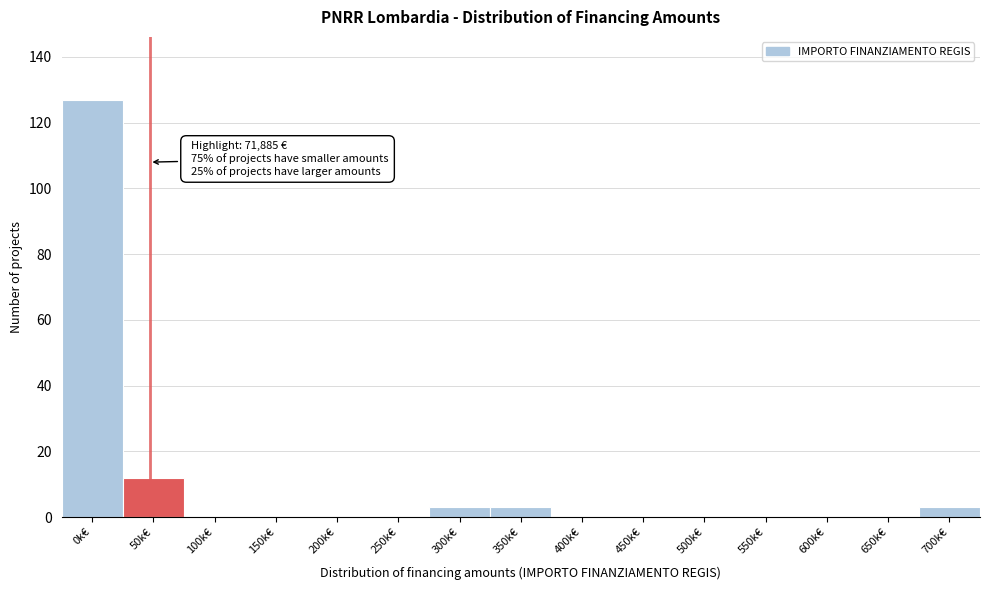

Reading right to left, transcribe all the data shown in this chart.

700k€=3	650k€=0	600k€=0	550k€=0	500k€=0	450k€=0	400k€=0	350k€=3	300k€=3	250k€=0	200k€=0	150k€=0	100k€=0	50k€=12	0k€=127